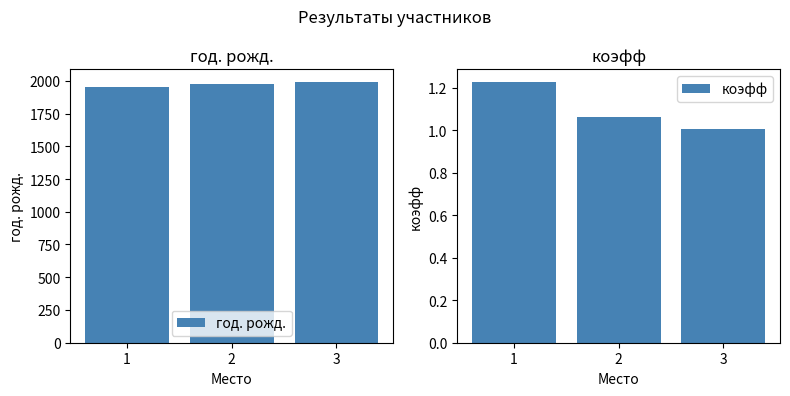

What is the difference between the maximum and minimum values in the коэфф series?

0.2